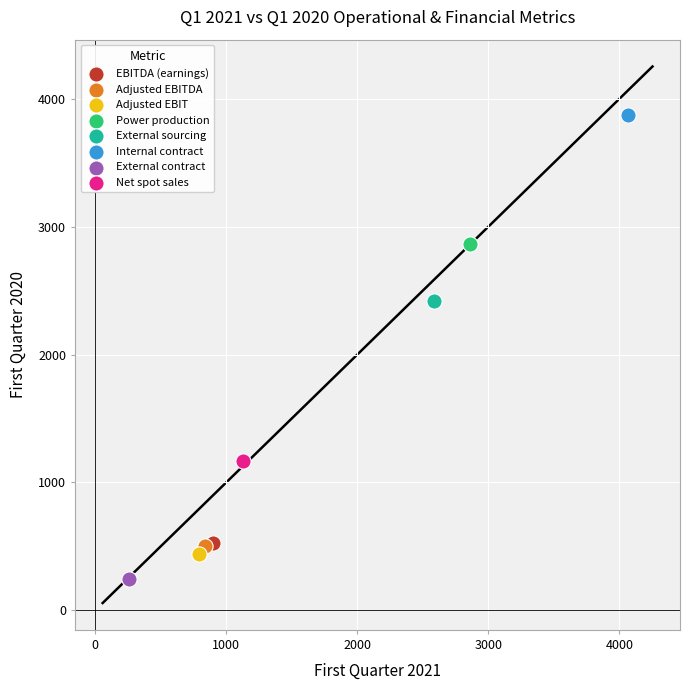

Which series contains the lowest Y value?

External contract